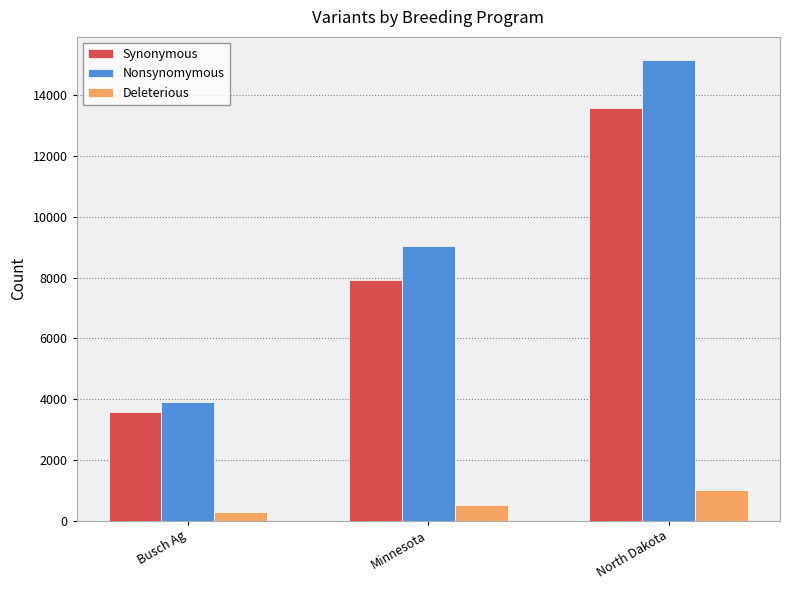

Reading left to right, transcribe all the data shown in this chart.

Synonymous: 3578	7930	13581
Nonsynomymous: 3906	9031	15166
Deleterious: 271	500	1019